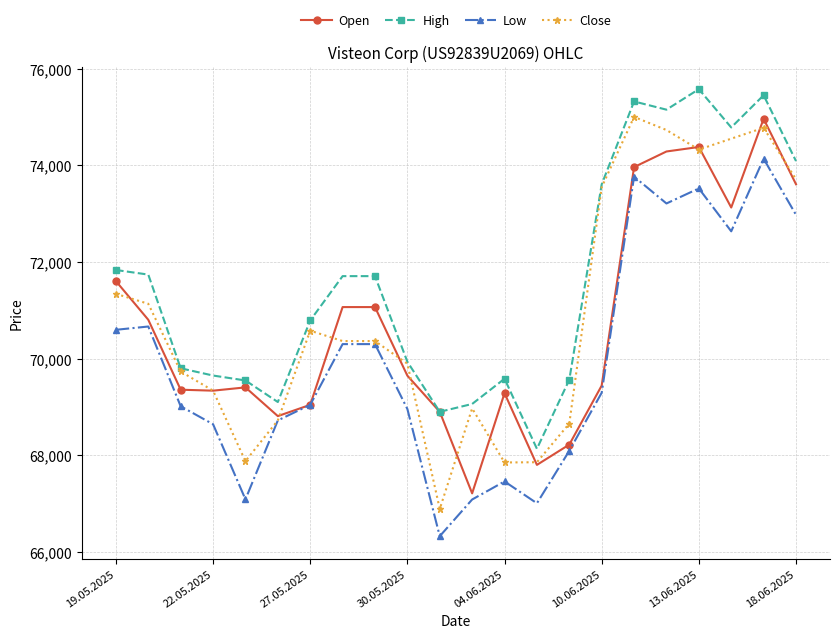

Does the chart have visible grid lines?

Yes